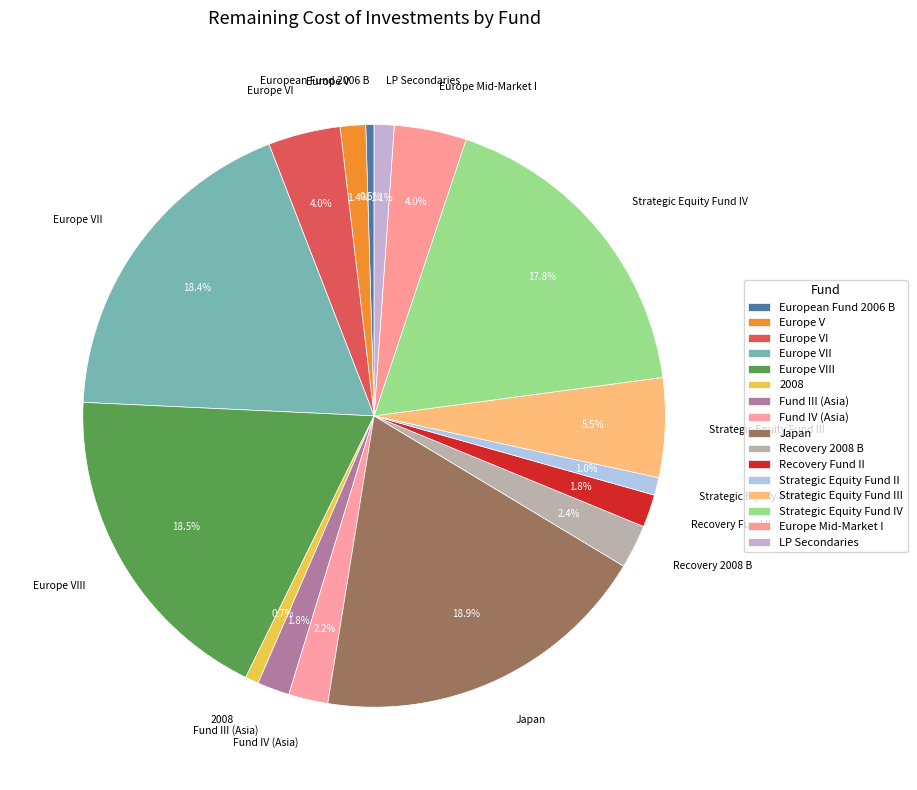

How many segments does this pie chart have?

16